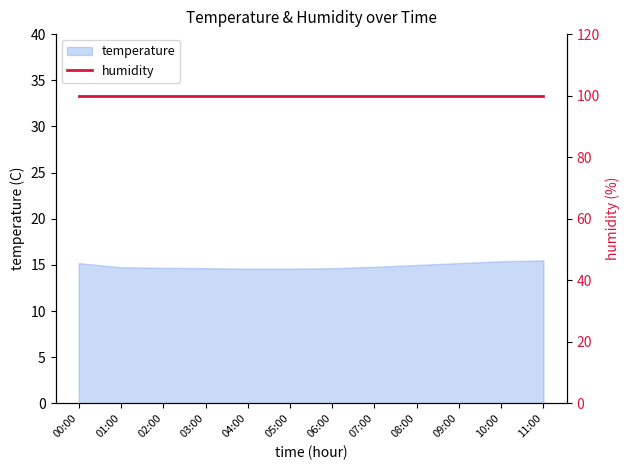

Reading left to right, transcribe all the data shown in this chart.

15.2	14.8	14.7	14.7	14.6	14.6	14.7	14.8	15.0	15.2	15.4	15.5